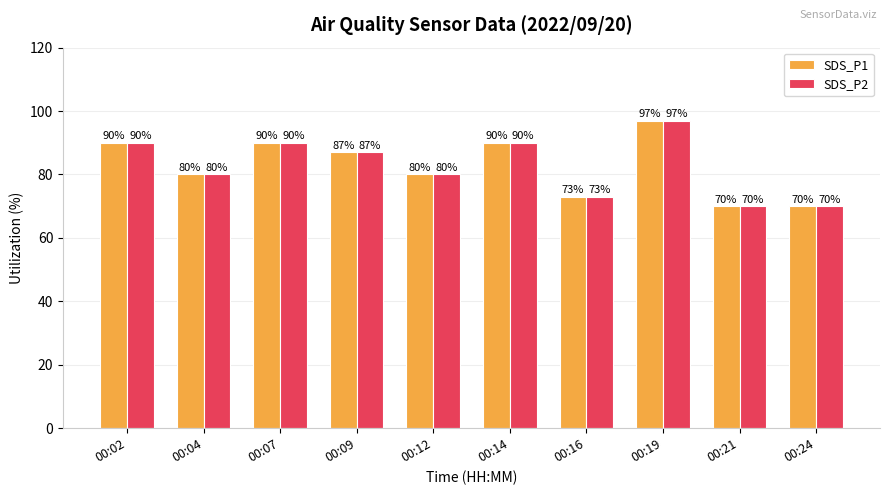

How many bars are there in total?

20